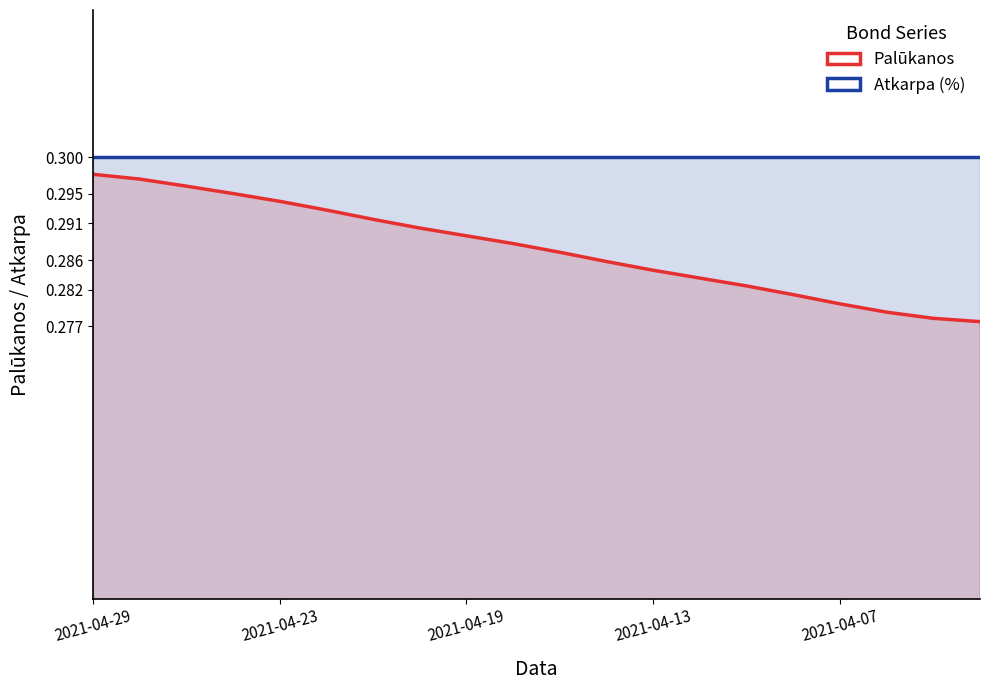

True or false: the data shows 0.2 at 2021-04-16.

False